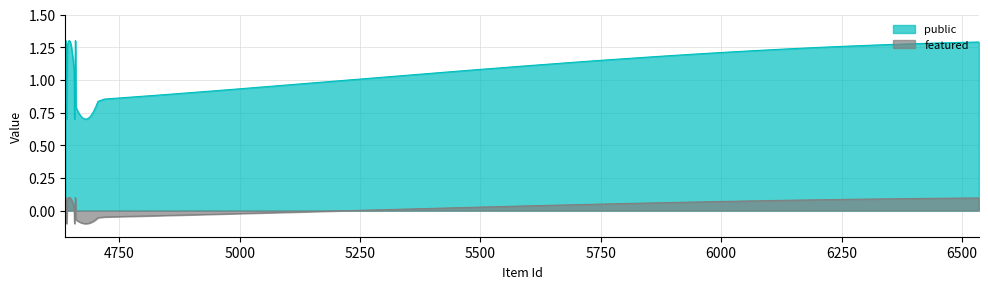

Is the value of public at 4642 greater than the value of featured at 4656?

Yes